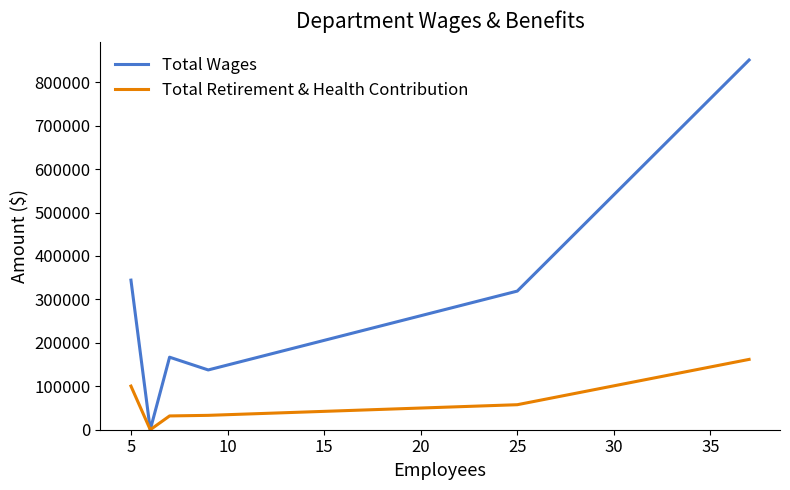

List the series in order of their peak value, highest first.

Total Wages, Total Retirement & Health Contribution